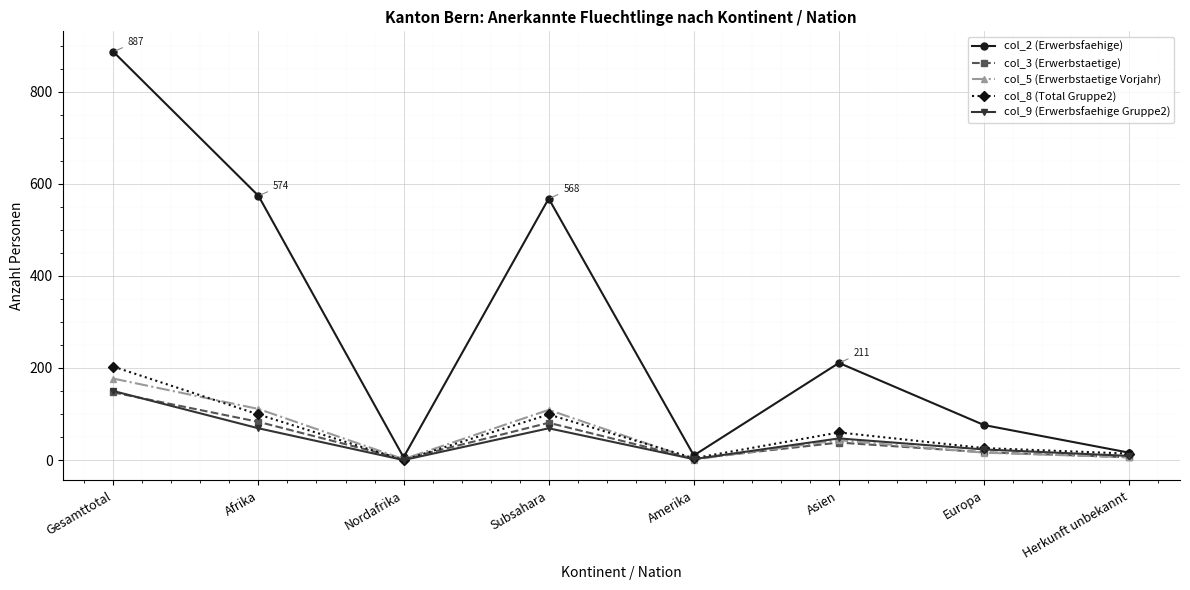

What is the label of the 4th point from the left?

Subsahara